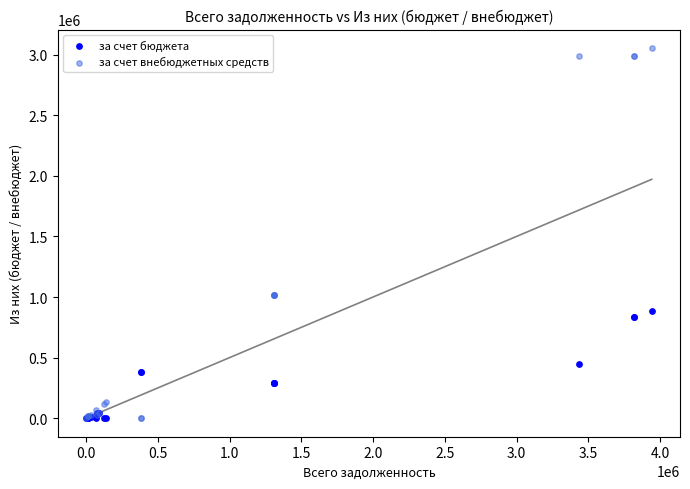

Which series reaches the maximum Y coordinate?

за счет внебюджетных средств